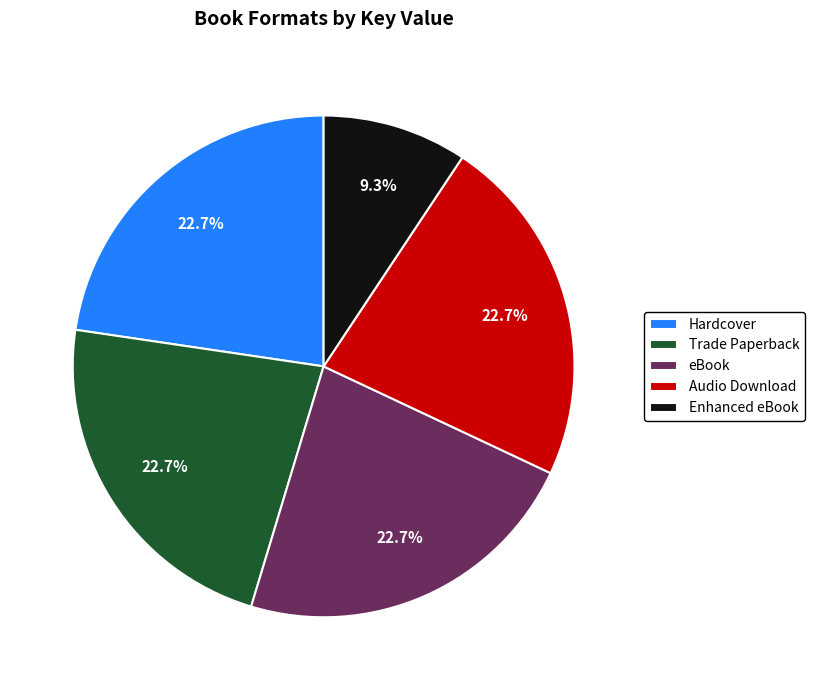

How many segments does this pie chart have?

5